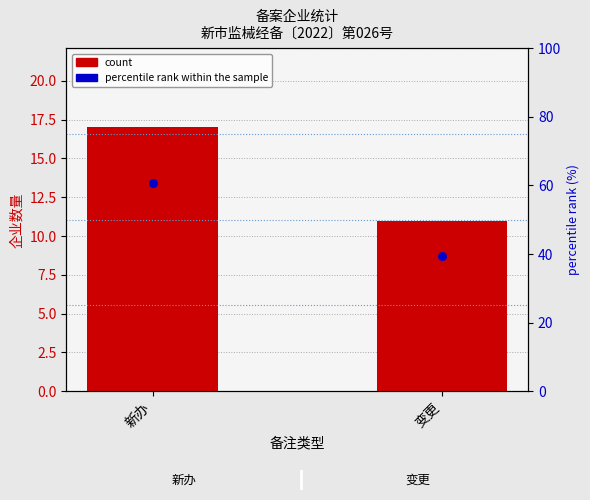

Which series contains the highest Y value?

percentile rank within the sample